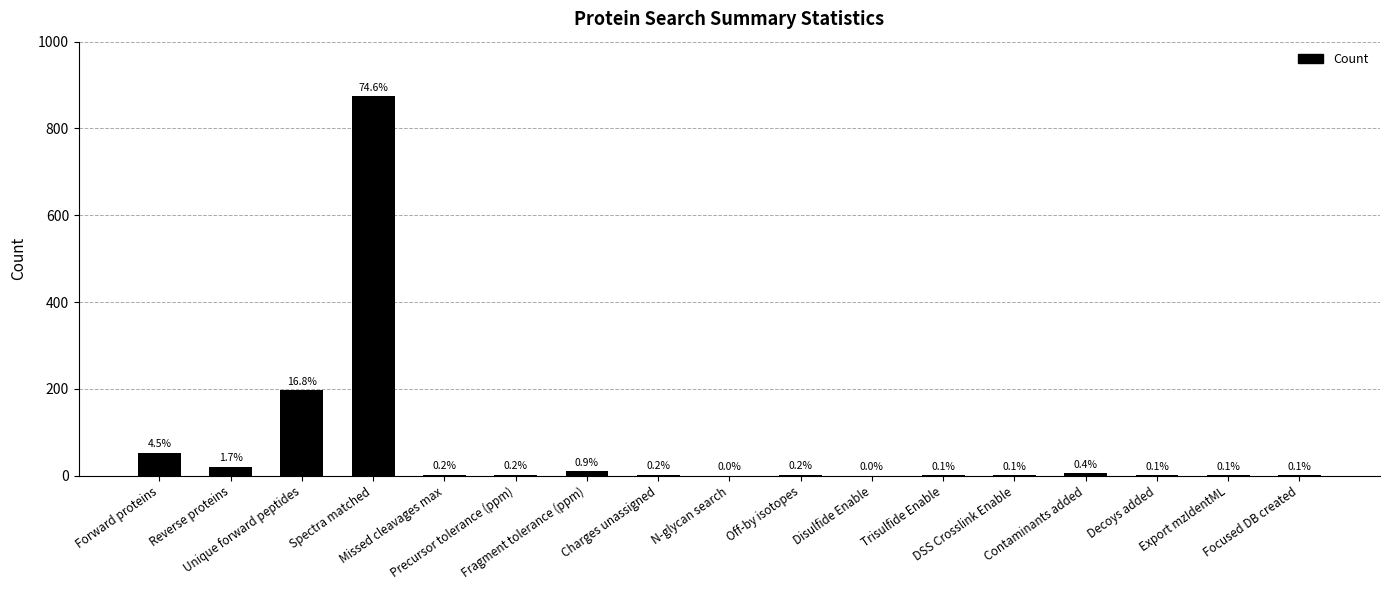

Are the bars horizontal?

No